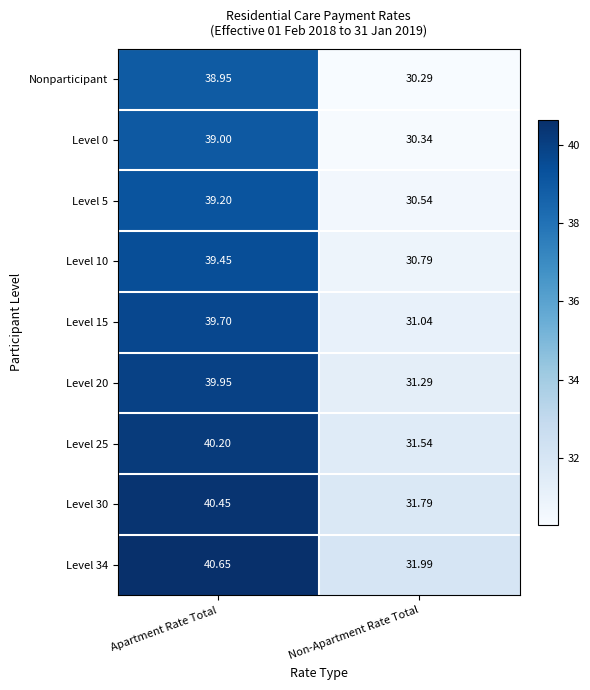

Where does the Level 30 series first go above 40?

Apartment Rate Total